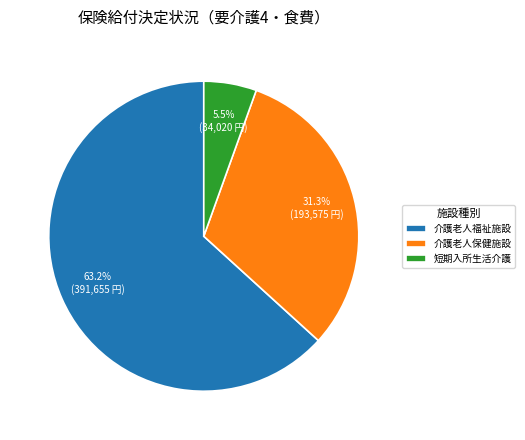

What is the majority slice?

介護老人福祉施設